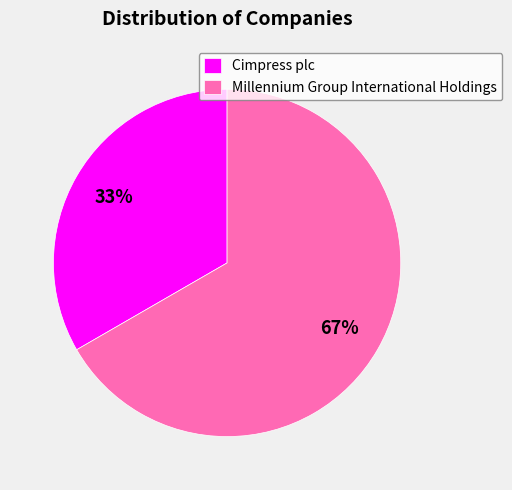

How many slices are in this pie chart?

2